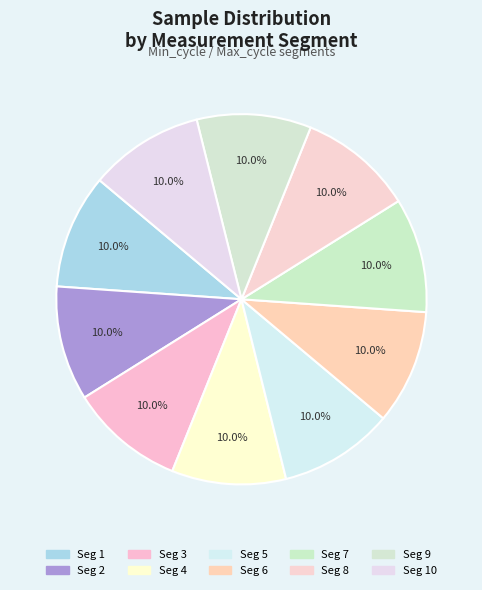

Is there any slice that represents more than half of the pie?

No